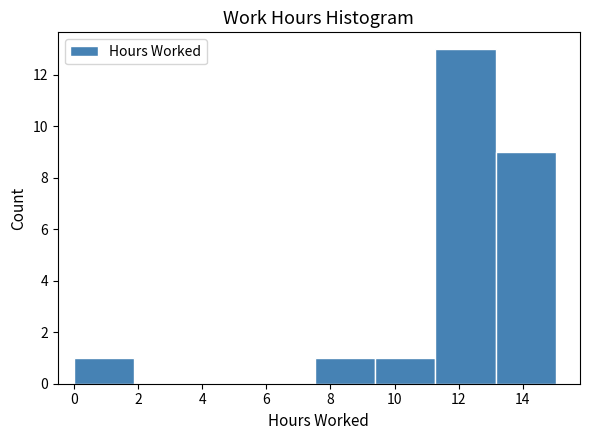

Which range on the x-axis has the tallest bar?

11.2 to 13.2